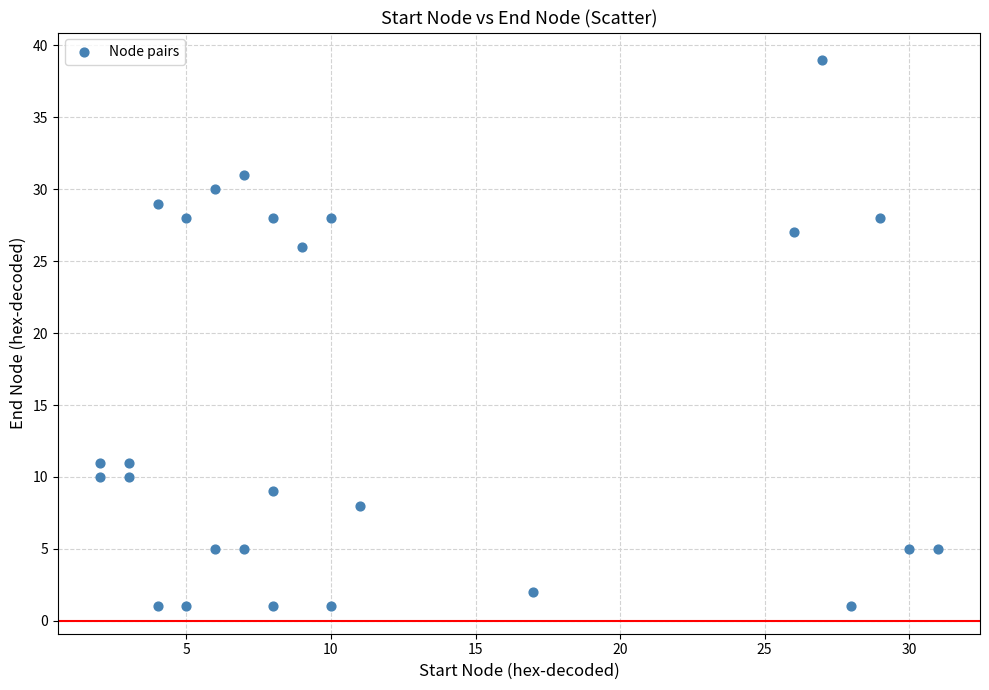

What Y value in the scatter plot is closest to 20?

26